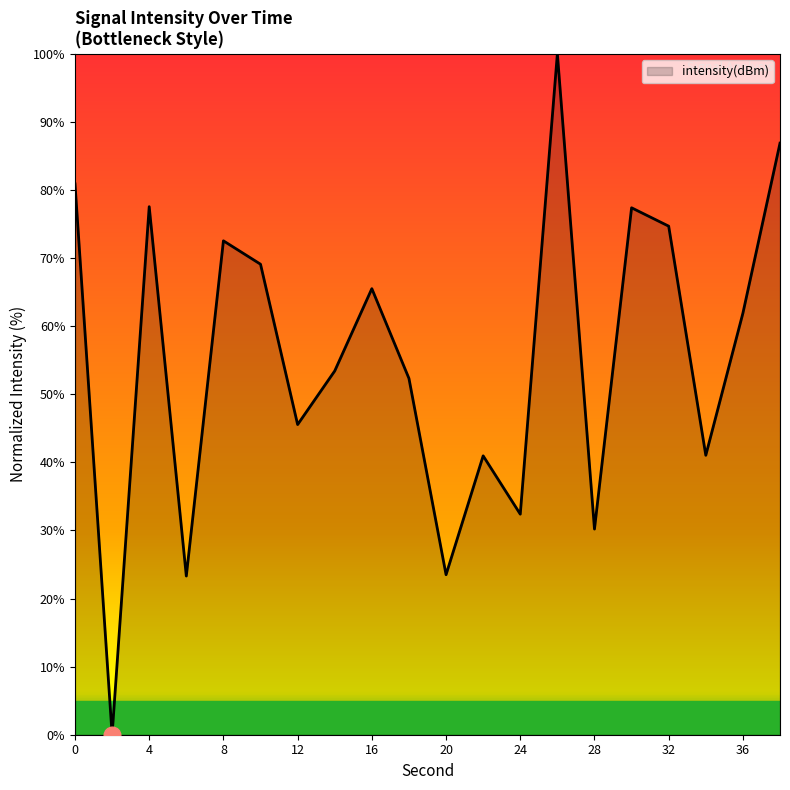

What is the maximum value shown in the chart?

100.0